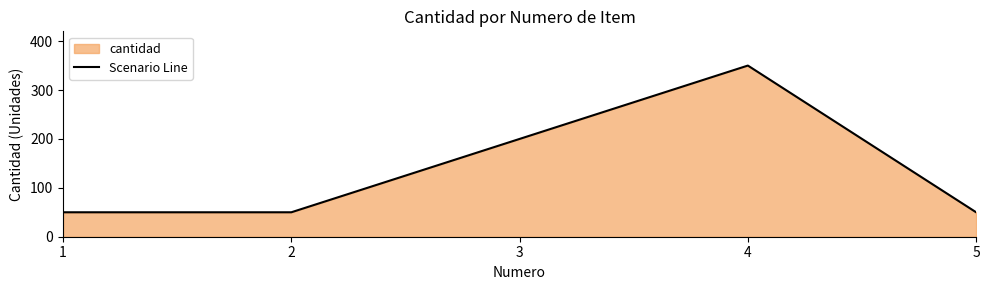

How many lines are shown in the chart?

1